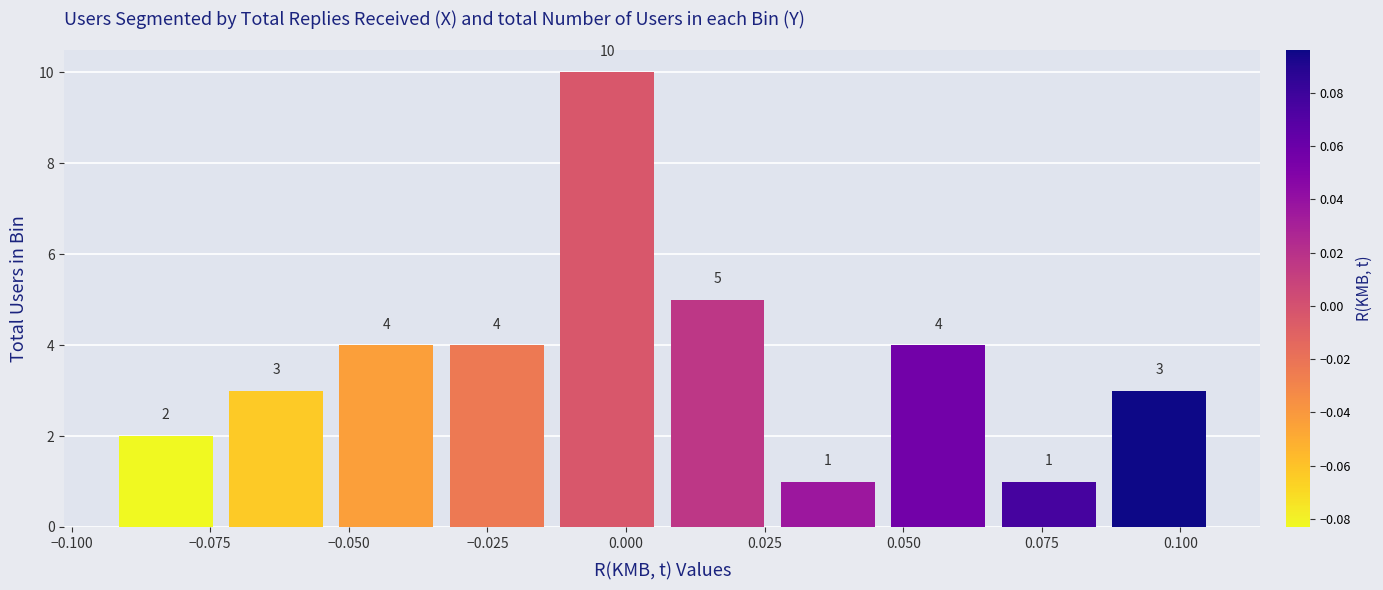

Read against the x-axis, roughly where is the centre of the tallest bar?

-0.005